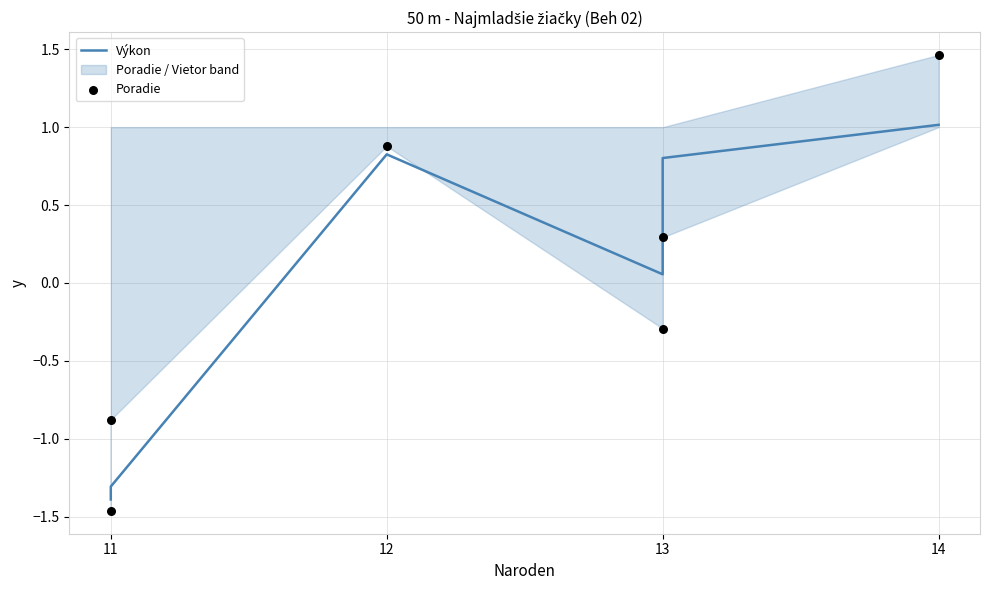

Which series contains the lowest Y value?

Poradie